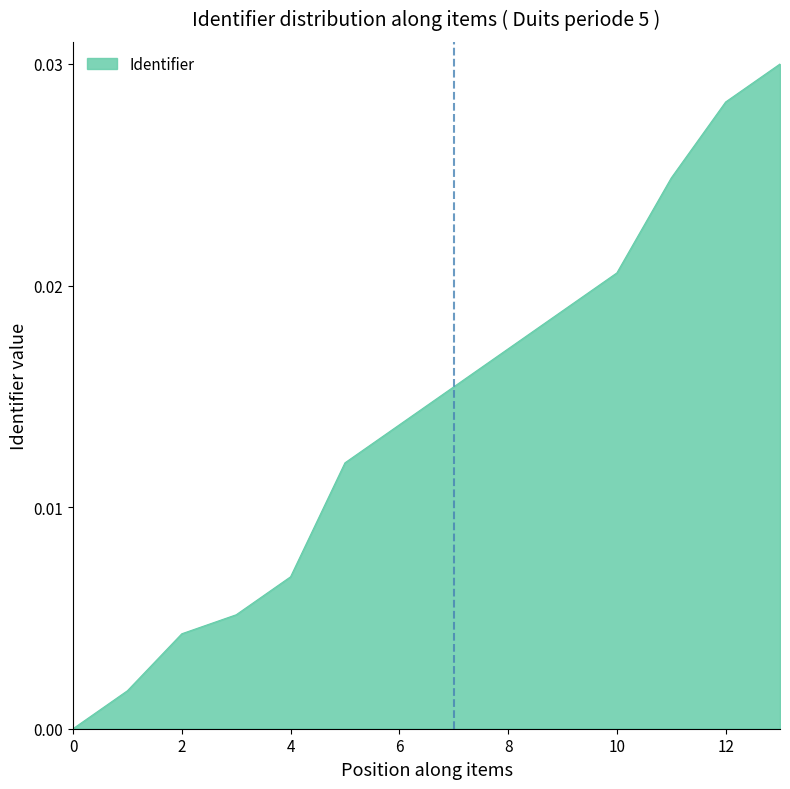

Does the chart have visible grid lines?

No